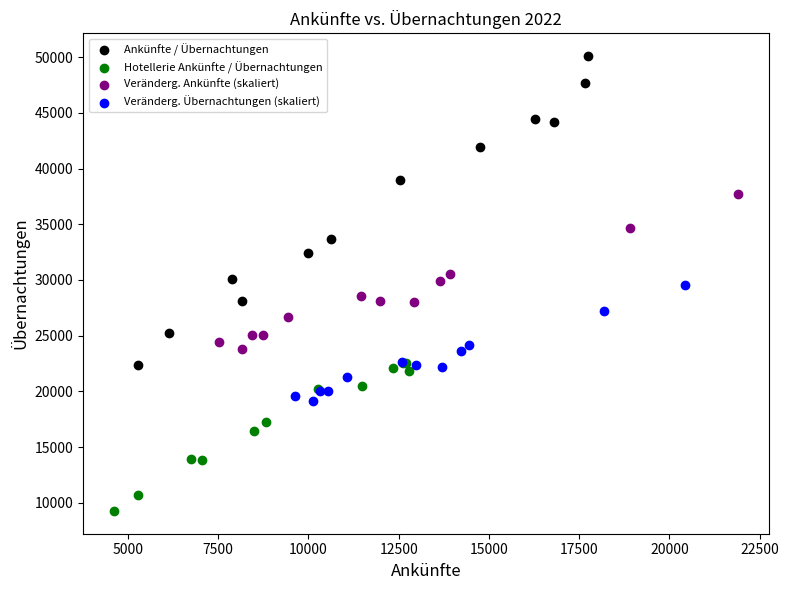

Which series contains the lowest Y value?

Hotellerie Ankünfte / Übernachtungen